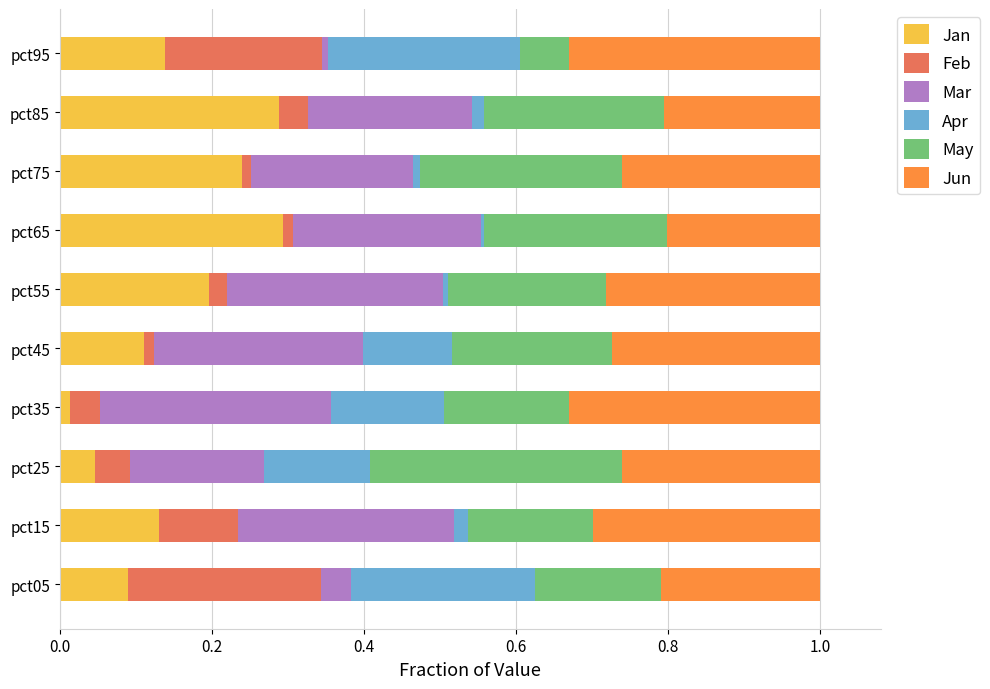

What is the total value across all series at pct05?

1.0